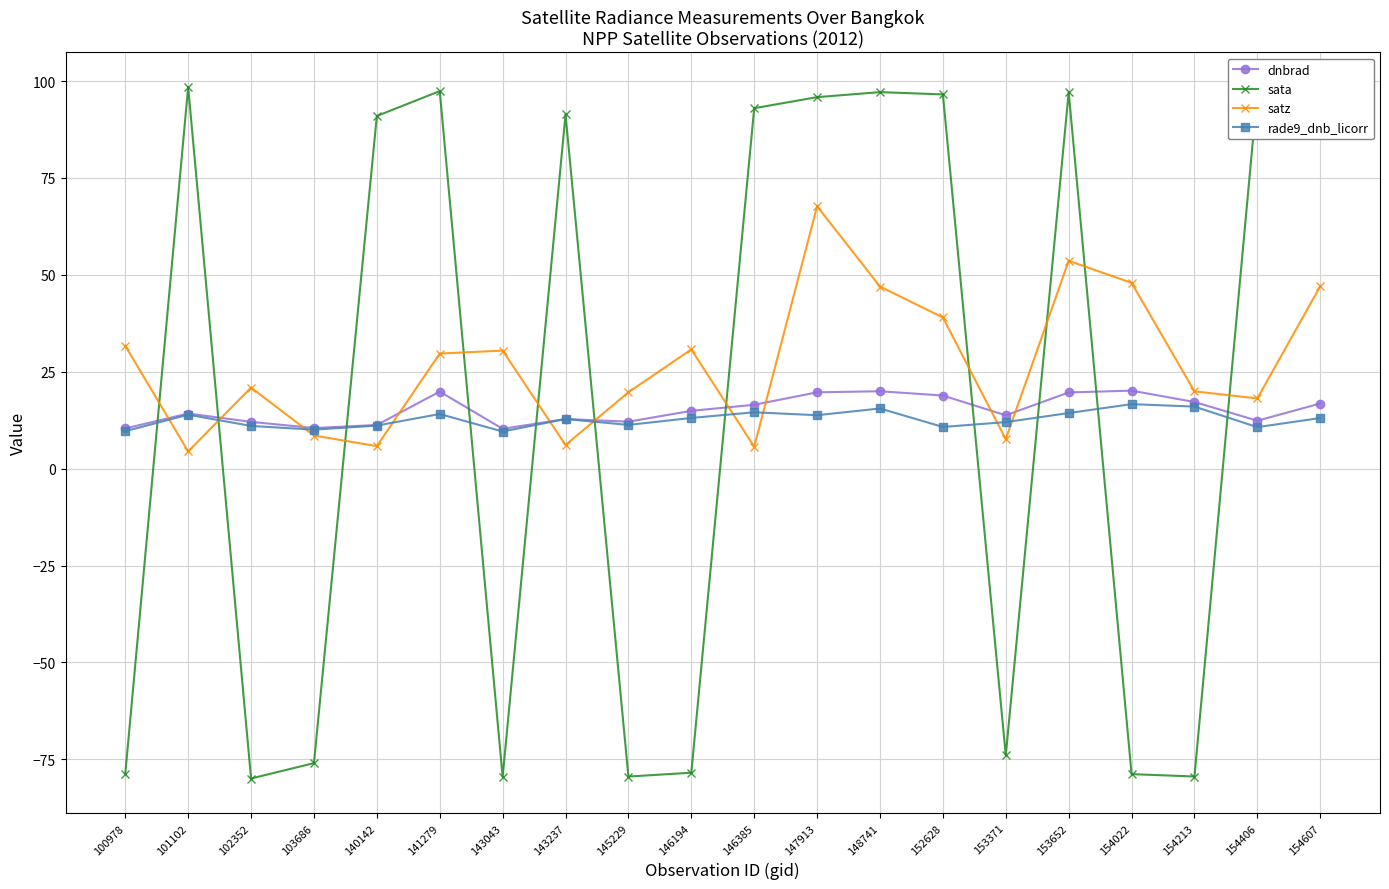

What is the value of the satz point at the 8th from the left?

6.1